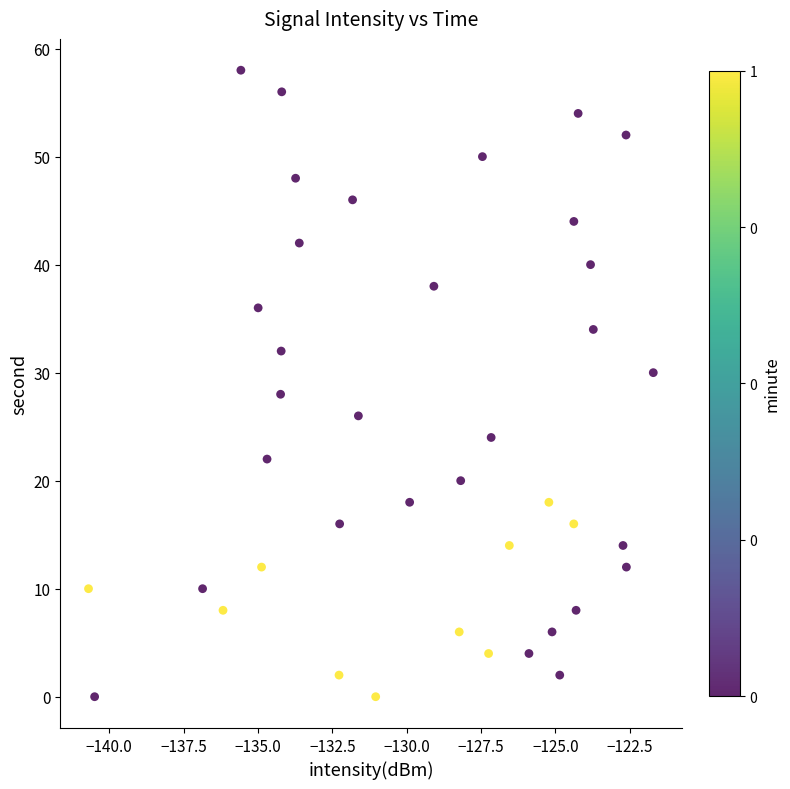

What is the range of Y values (max minus min)?

58